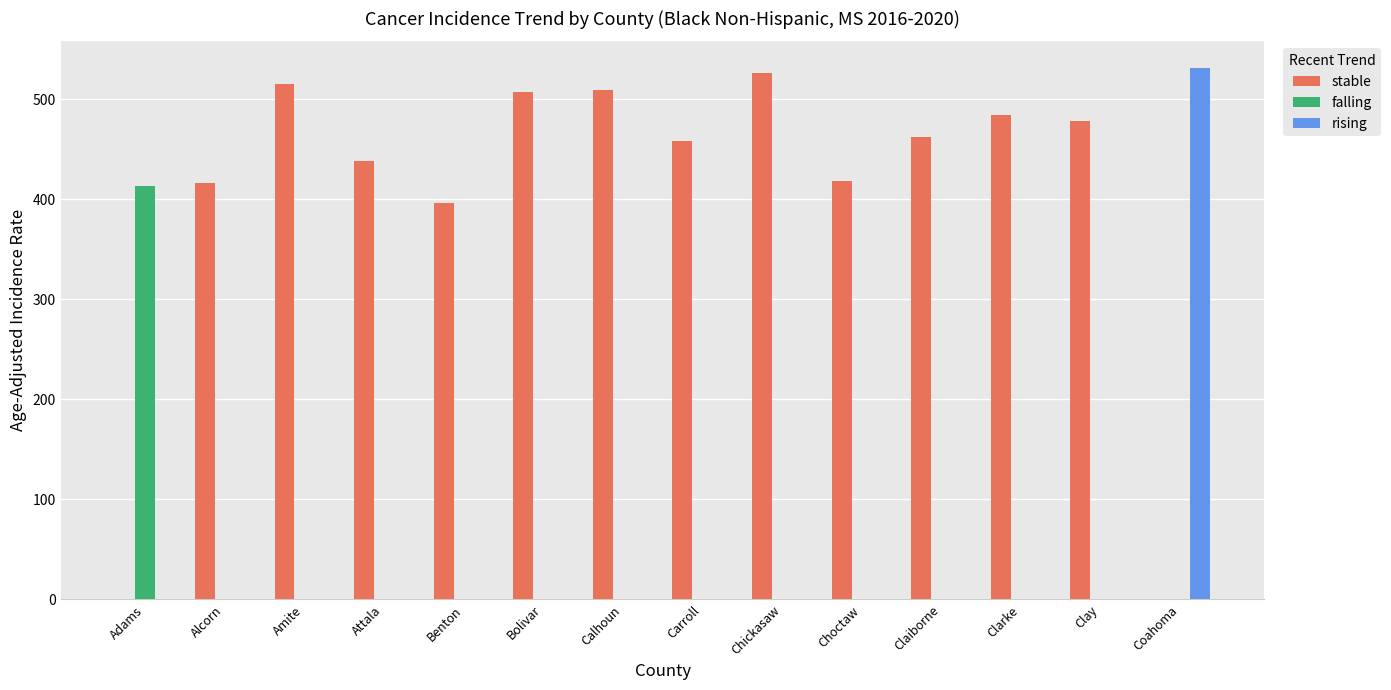

The value of falling at Chickasaw is -268.0. True or false?

False